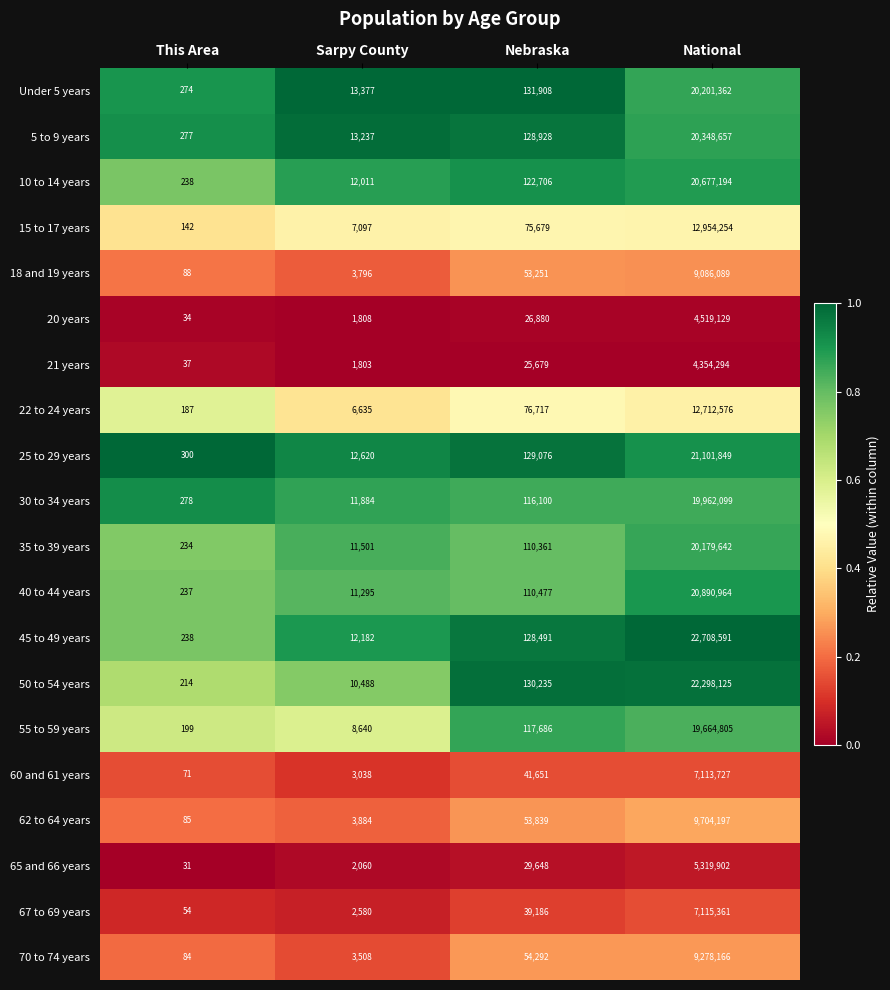

What is the difference between the maximum and minimum values in the 18 and 19 years series?

9086001